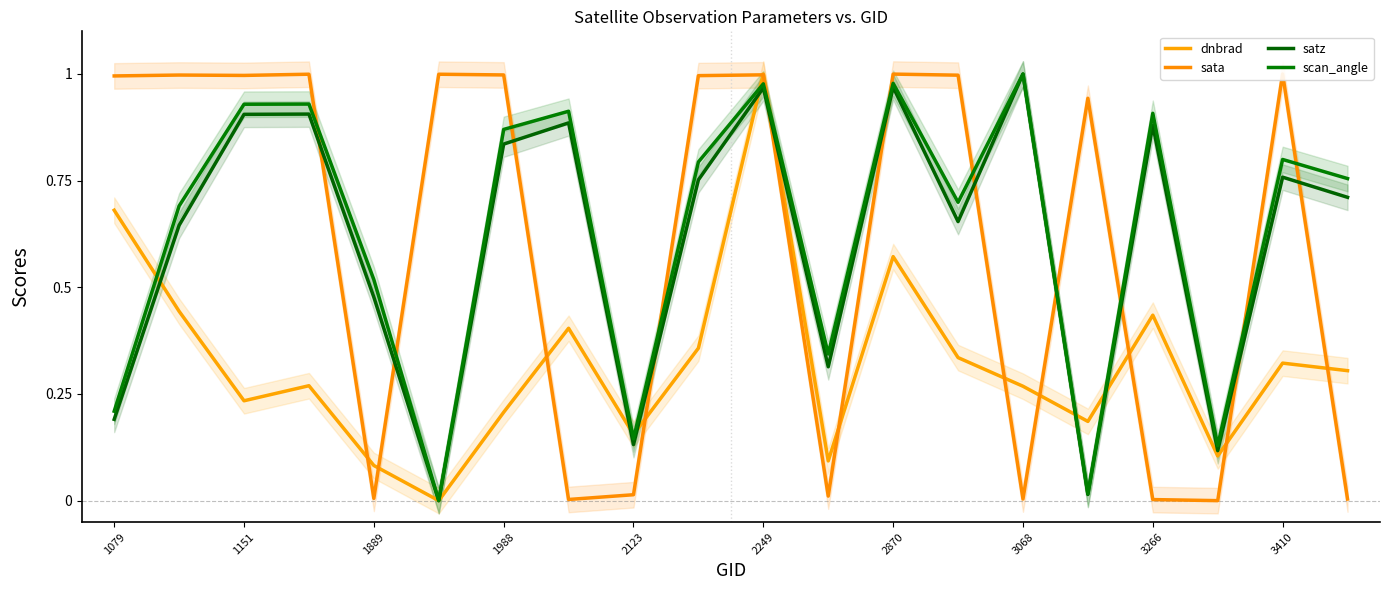

What is the label of the 19th point from the right?

1151